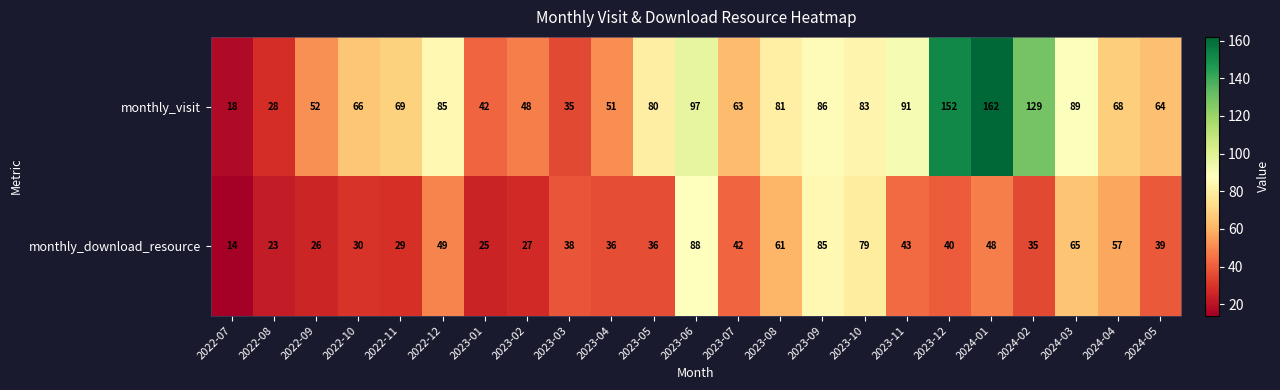

What is the smallest value displayed?

14